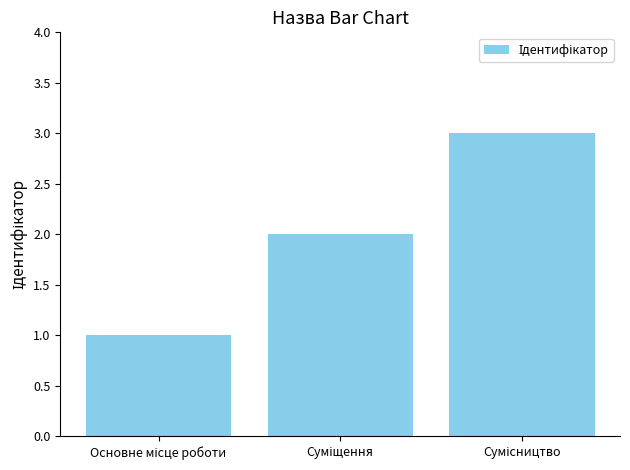

What is the maximum value shown in the chart?

3